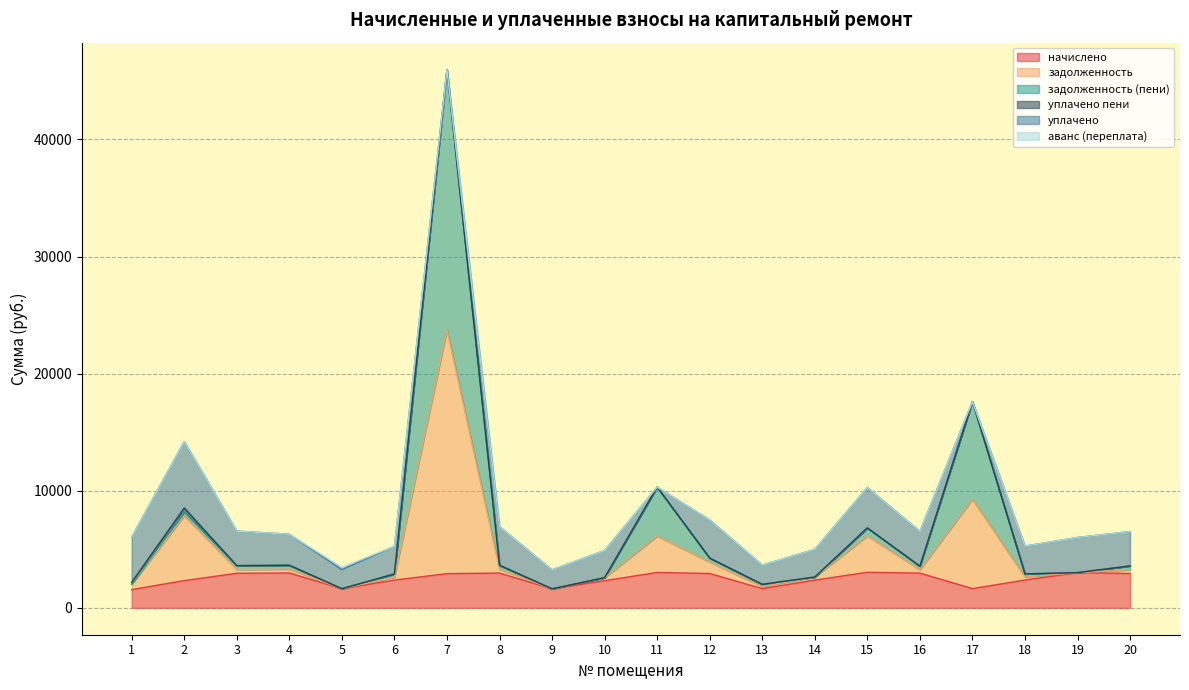

What is the difference between the maximum and minimum values in the задолженность series?

22133.1